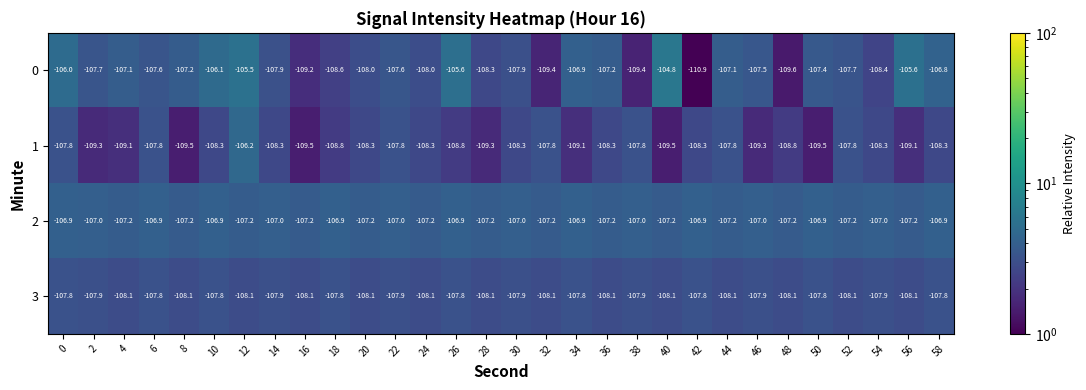

How many data points does each series have?

30